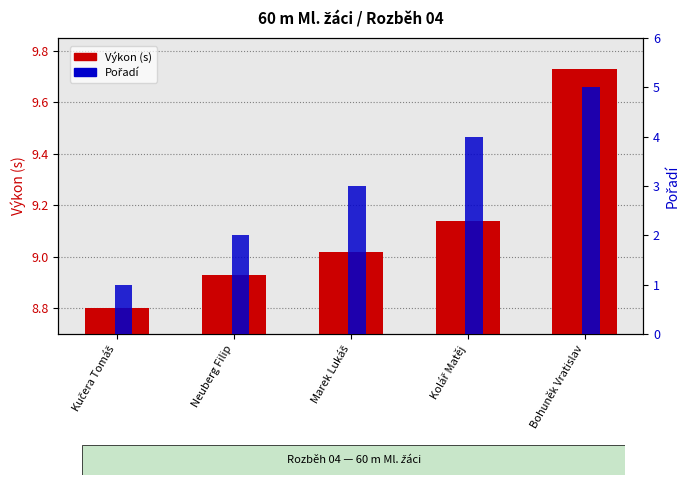

What is the spread (max minus min) of values at Marek Lukáš?

6.0